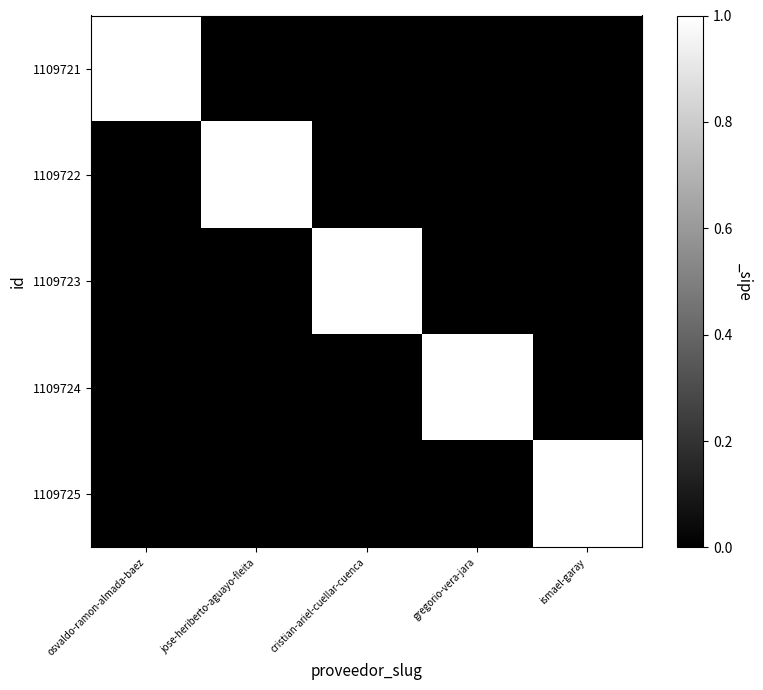

Which category has the highest value across all series?

osvaldo-ramon-almada-baez